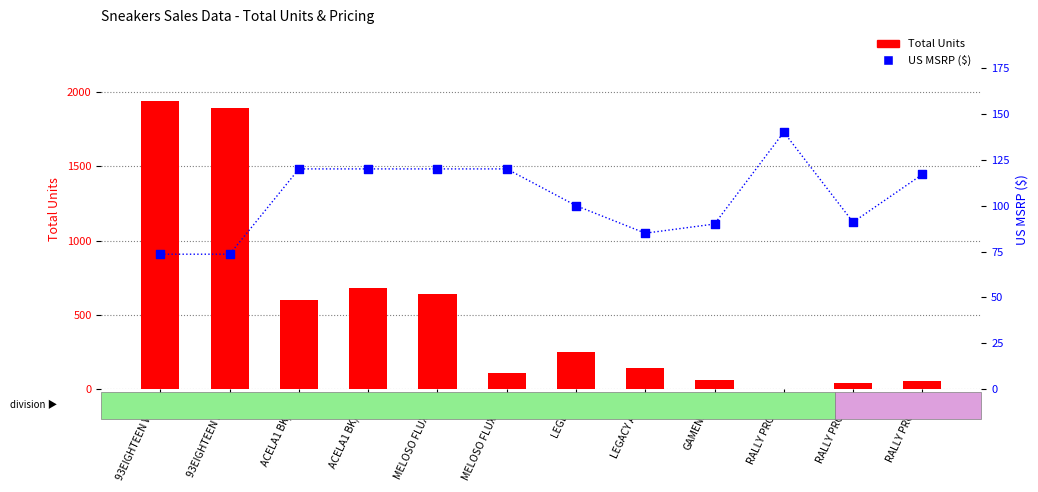

At how many categories does at least one series exceed 1011?

2